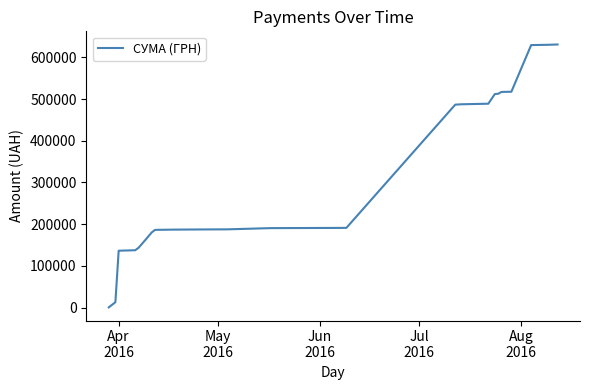

What is the minimum value shown in the chart?

295.7